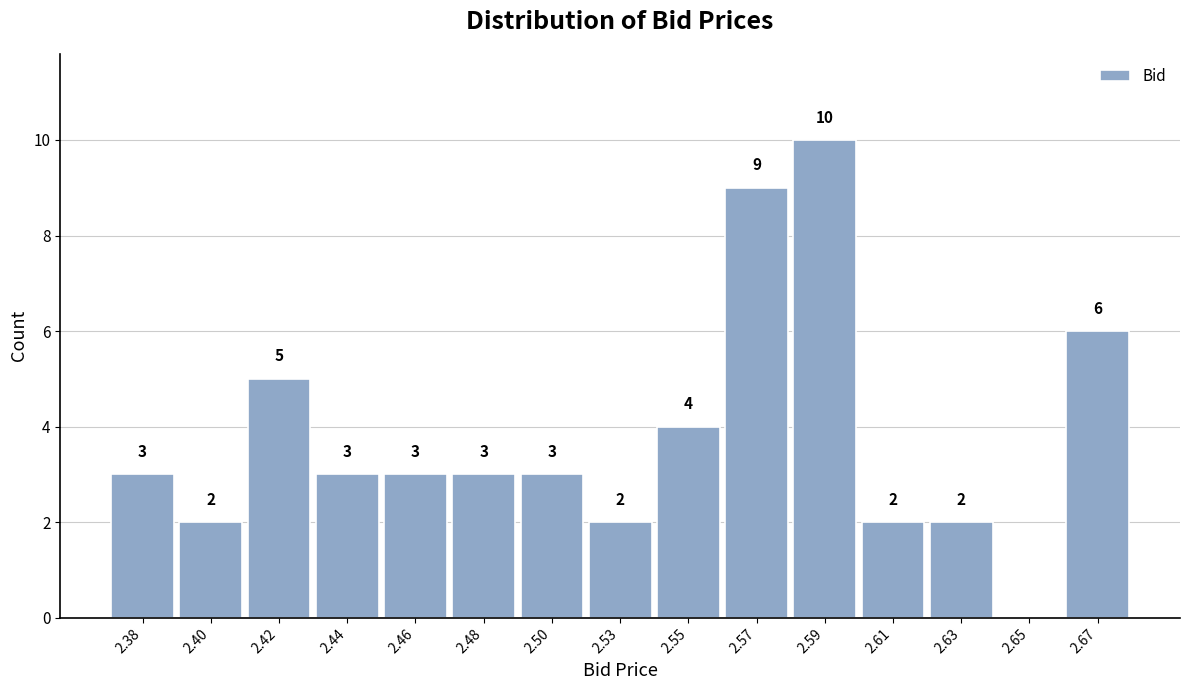

Reading left to right, what are all the values shown in this chart?

2.38=3	2.40=2	2.42=5	2.44=3	2.46=3	2.48=3	2.50=3	2.53=2	2.55=4	2.57=9	2.59=10	2.61=2	2.63=2	2.65=0	2.67=6